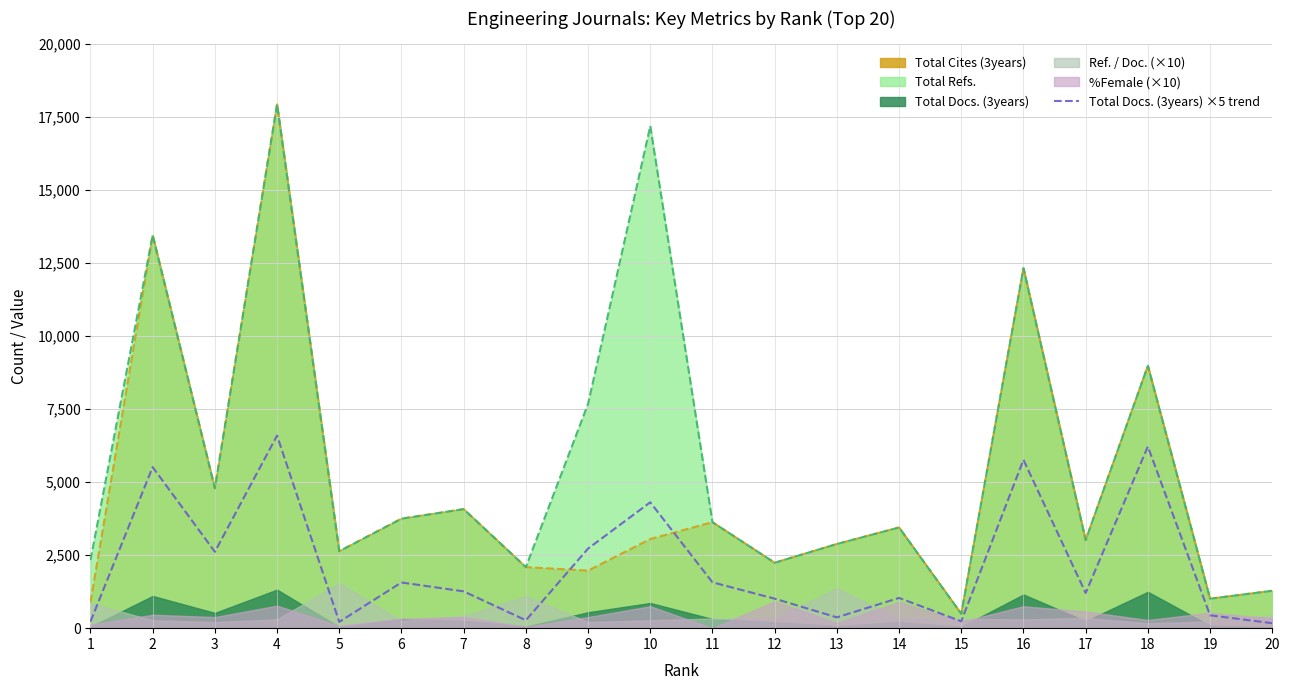

What is the smallest value displayed?

170